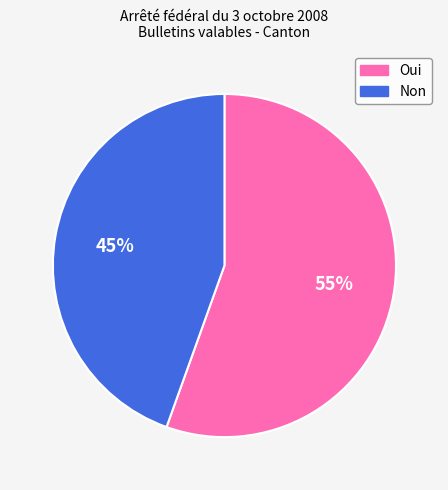

What percentage is the Oui slice, to the nearest percent?

55%